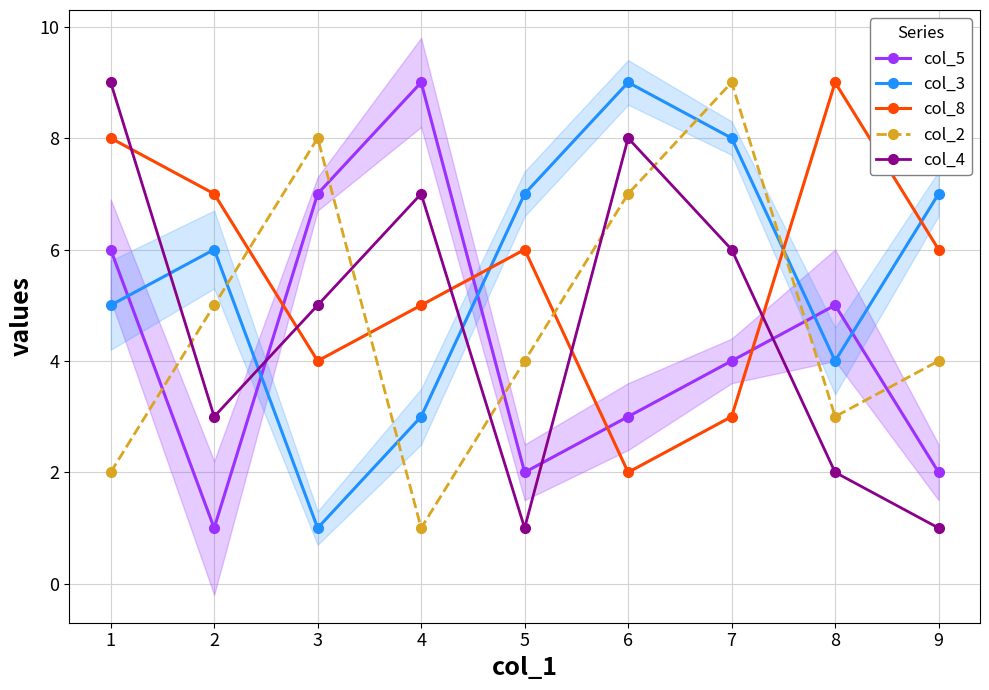

Where do col_3 and col_2 first cross each other?

2 and 3